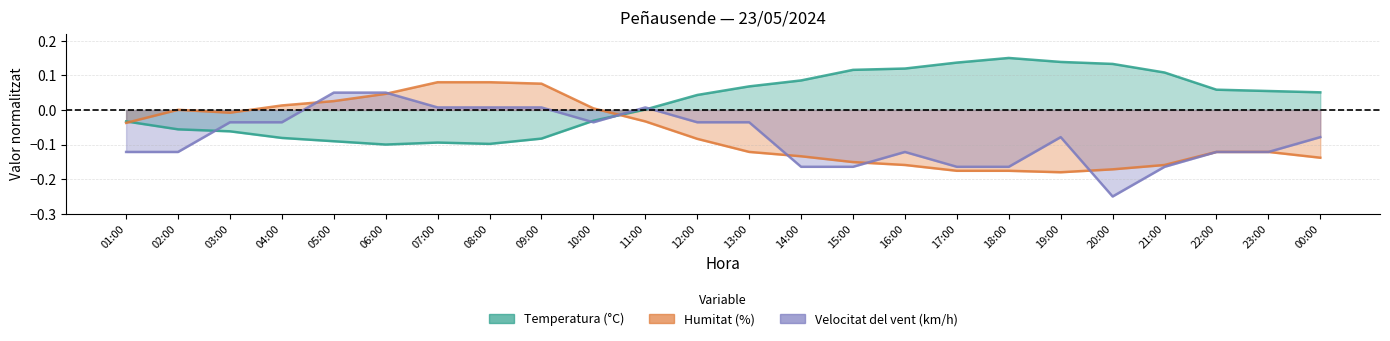

At which category does Temperatura (°C) reach its first local valley?

06:00